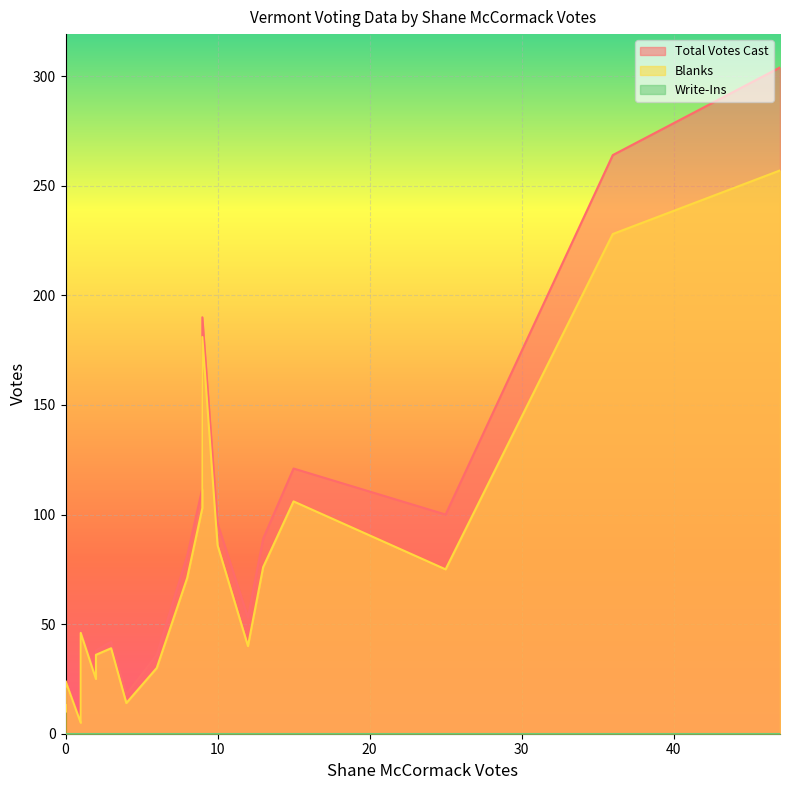

How many series are shown in this chart?

3